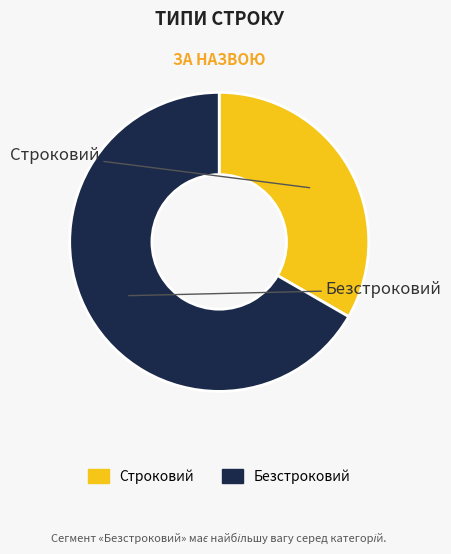

Which has a higher value, Строковий or Безстроковий?

Безстроковий